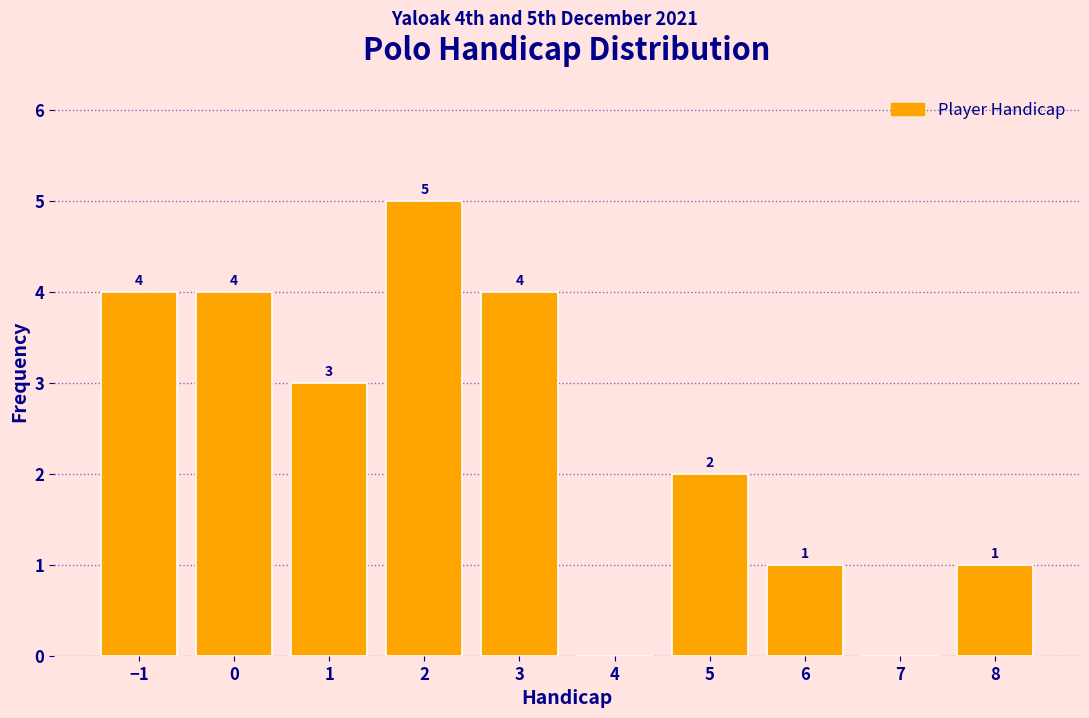

Over which range of the x-axis is the bar tallest?

1.5 to 2.5